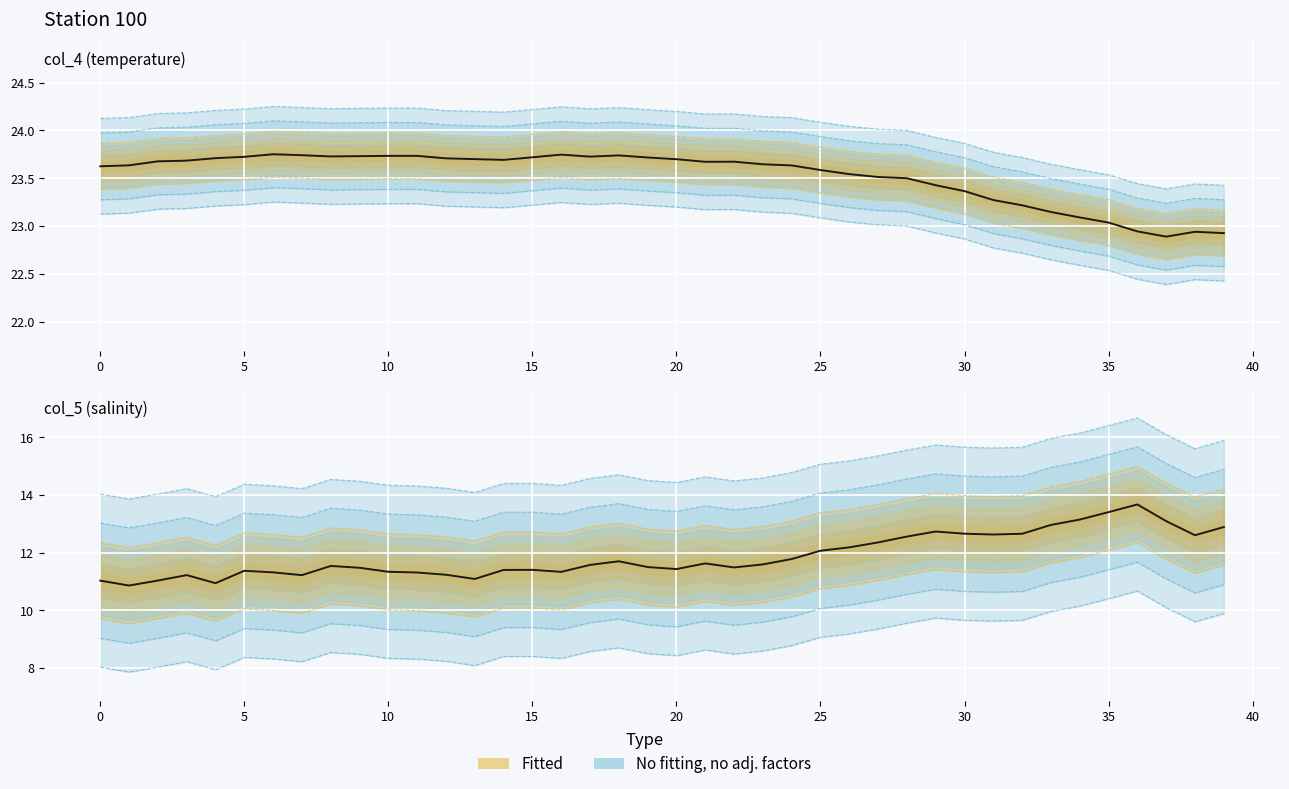

Read the col_5 (observed) value at 10.

11.2